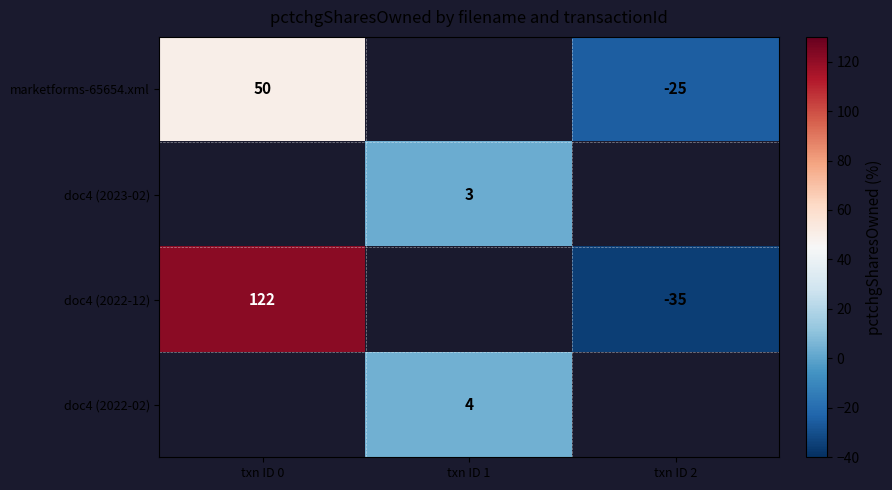

The value of doc4 (2022-12) at txn ID 2 is -56. True or false?

False